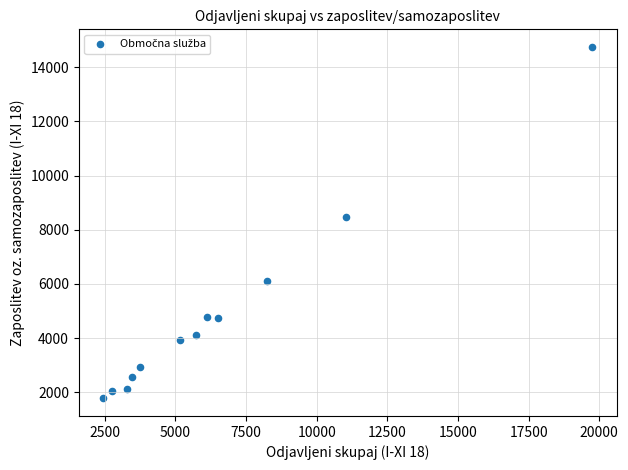

What Y value in the scatter plot is closest to 8261?

8463